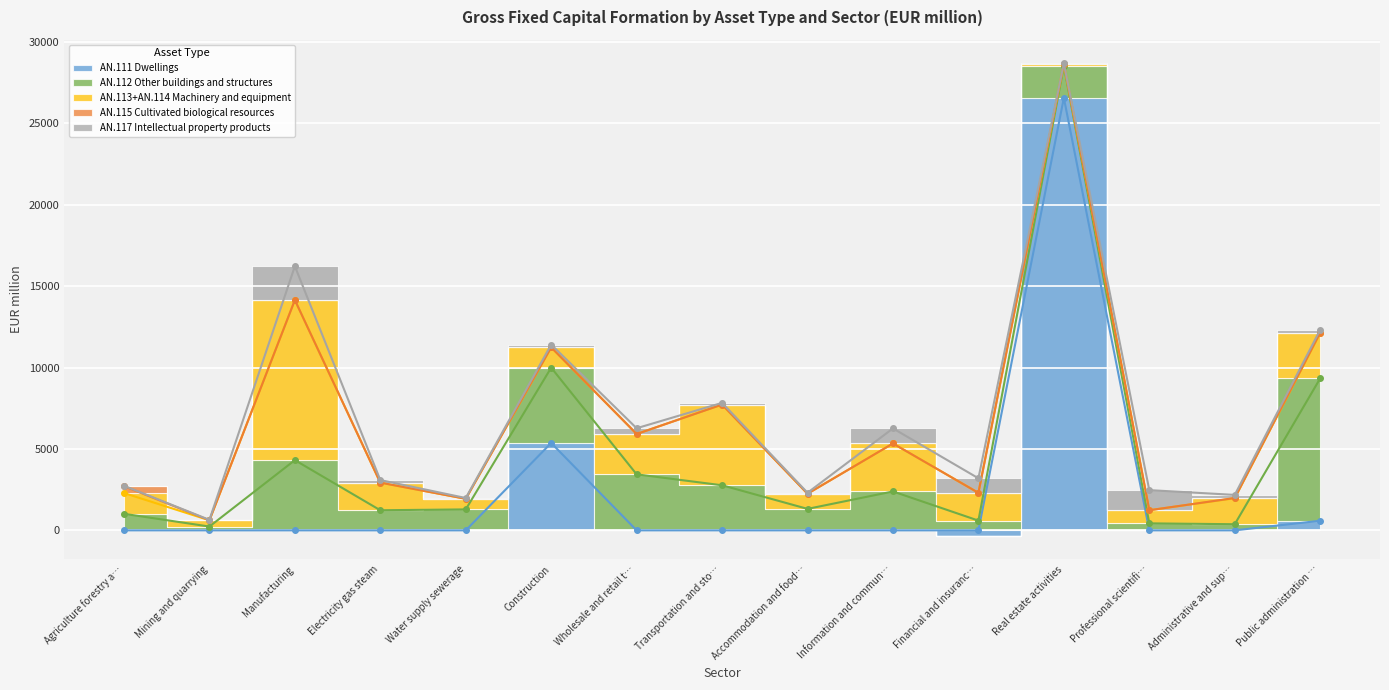

At which label is AN.111 Dwellings closest to 13117?

Construction